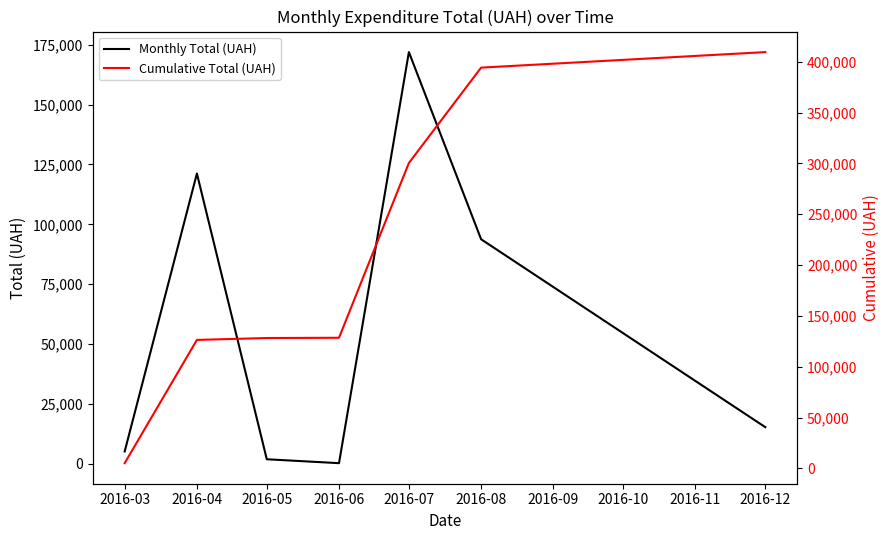

What is the value of the Monthly Total (UAH) point at the 6th from the left?

93755.5